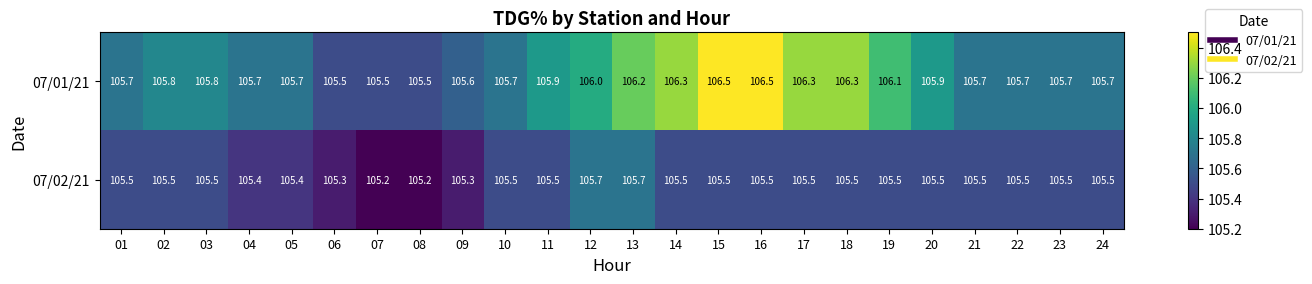

Rank the series by their maximum value, from lowest to highest.

07/02/21, 07/01/21